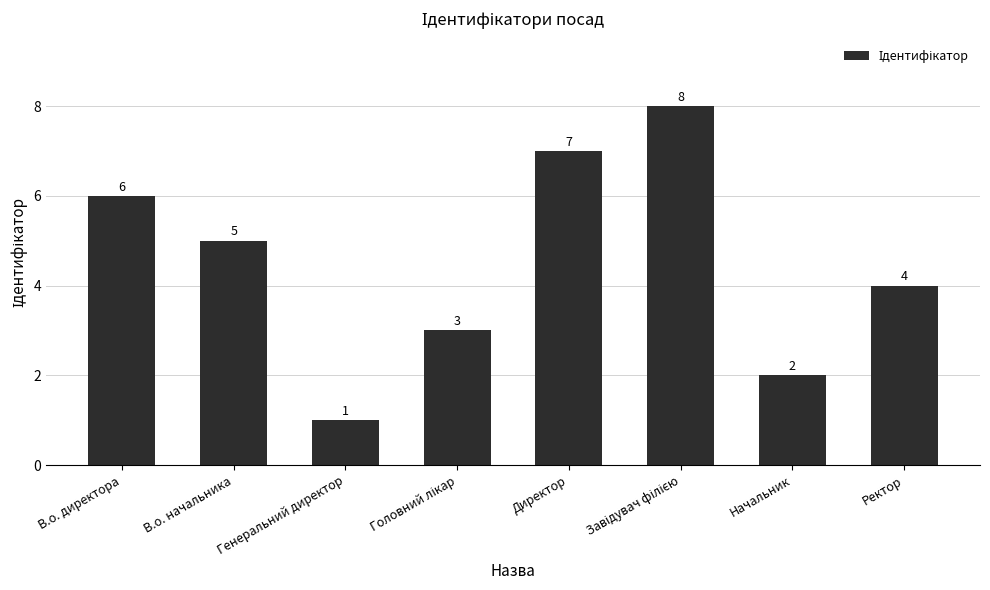

Which has a higher value, Ректор or В.о. директора?

В.о. директора